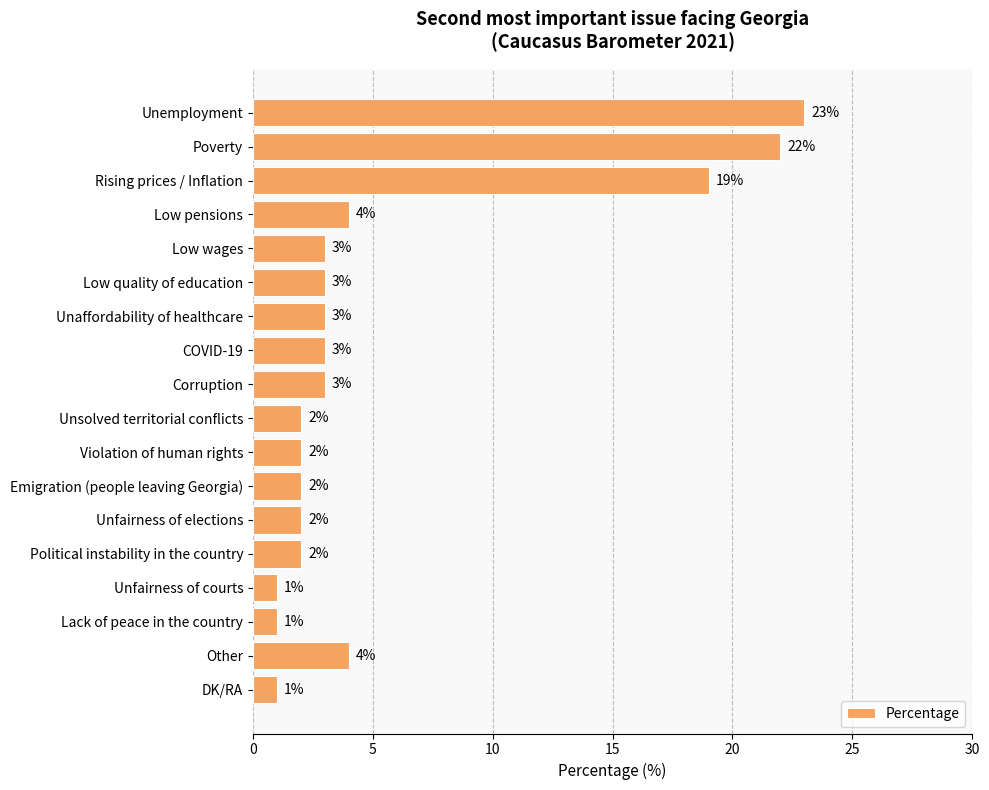

Reading top to bottom, extract all data points from this chart.

Unemployment=23	Poverty=22	Rising prices / Inflation=19	Low pensions=4	Low wages=3	Low quality of education=3	Unaffordability of healthcare=3	COVID-19=3	Corruption=3	Unsolved territorial conflicts=2	Violation of human rights=2	Emigration (people leaving Georgia)=2	Unfairness of elections=2	Political instability in the country=2	Unfairness of courts=1	Lack of peace in the country=1	Other=4	DK/RA=1